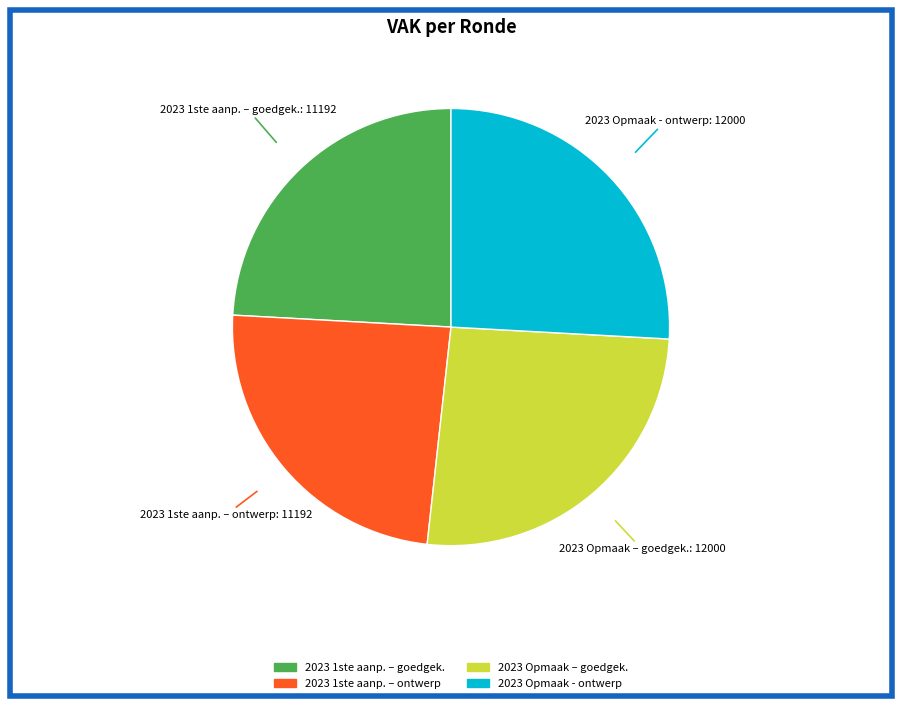

Is there a majority slice in this chart?

No